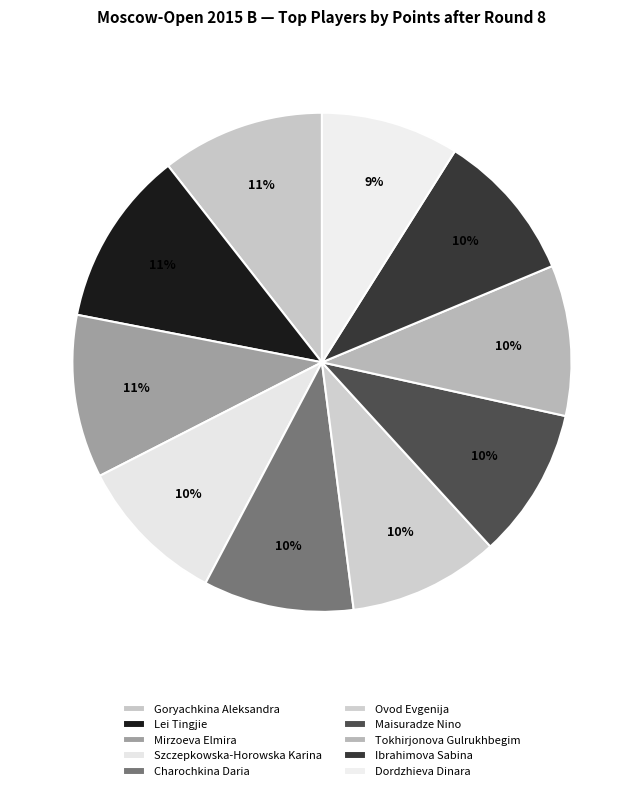

What percentage is the Lei Tingjie slice, to the nearest percent?

11%